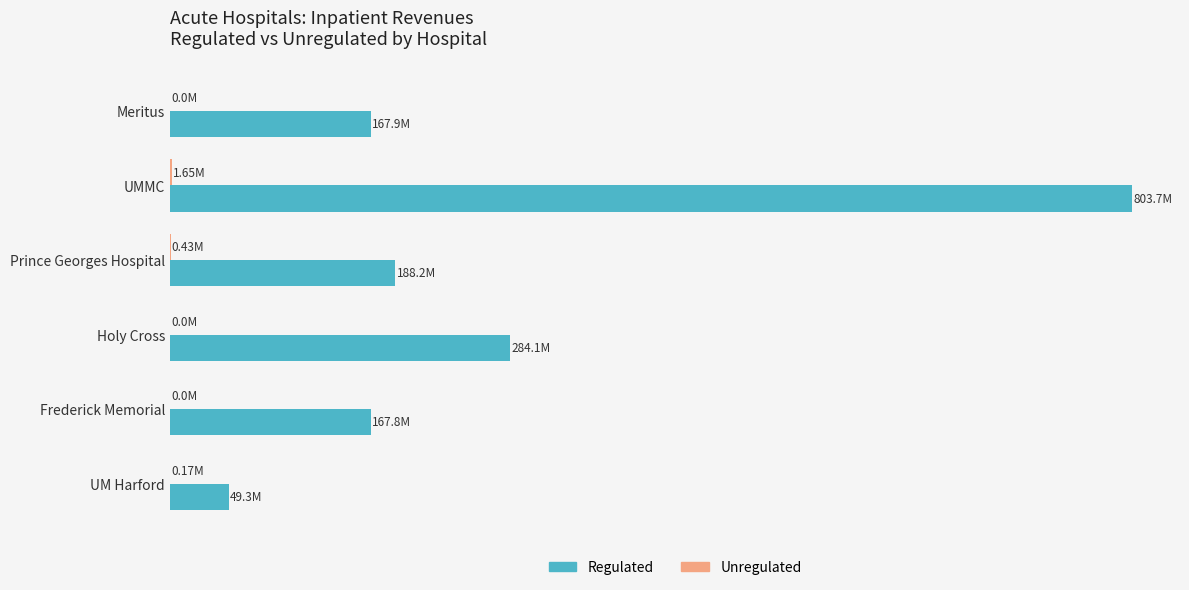

What is the average value of the Regulated series?

276.8